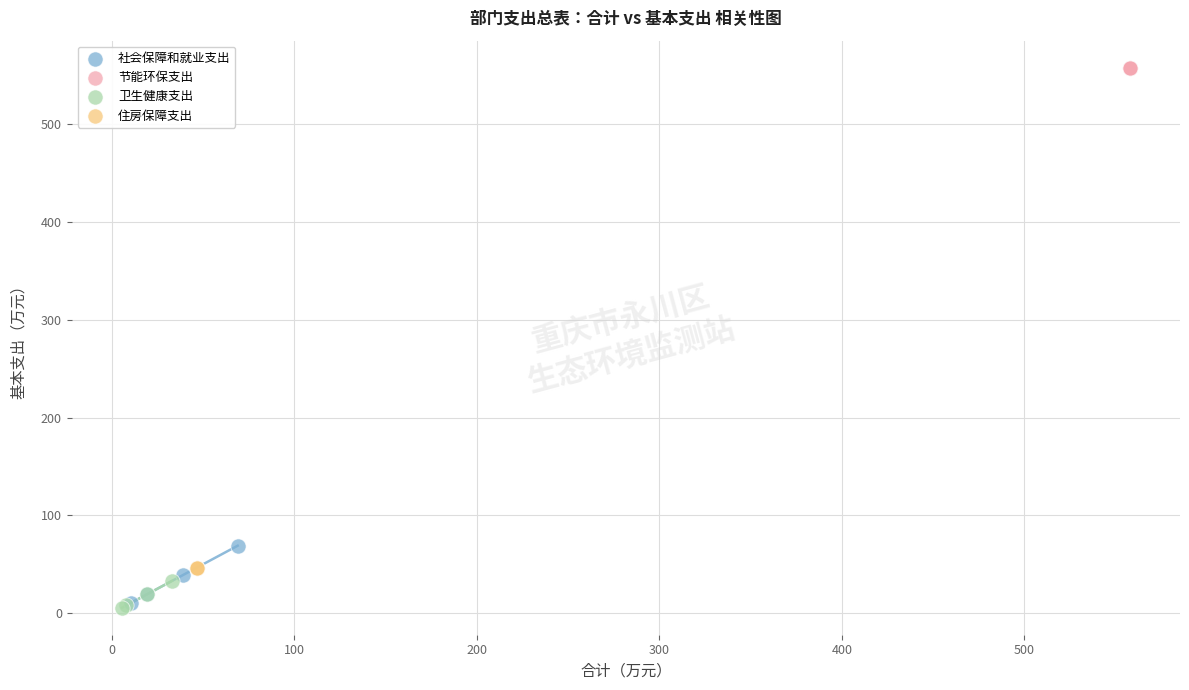

Which series reaches the maximum Y coordinate?

节能环保支出